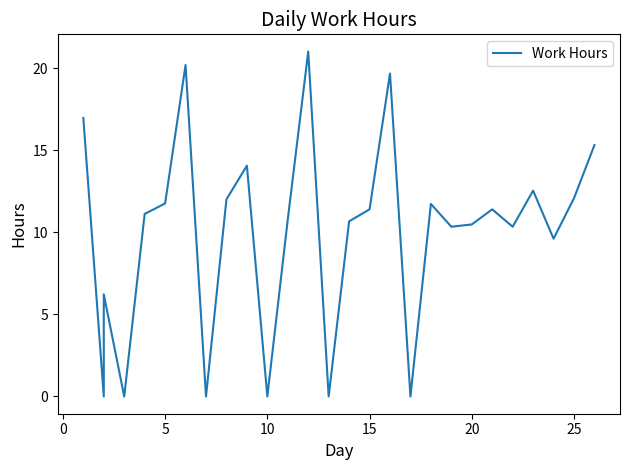

What is the label of the 8th point from the right?

19